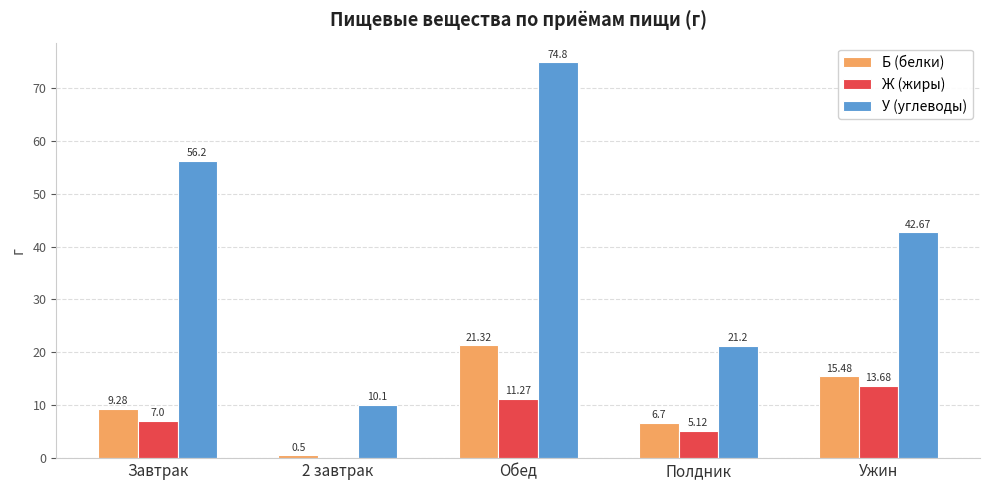

Which category has the highest value in the У (углеводы) series?

Обед